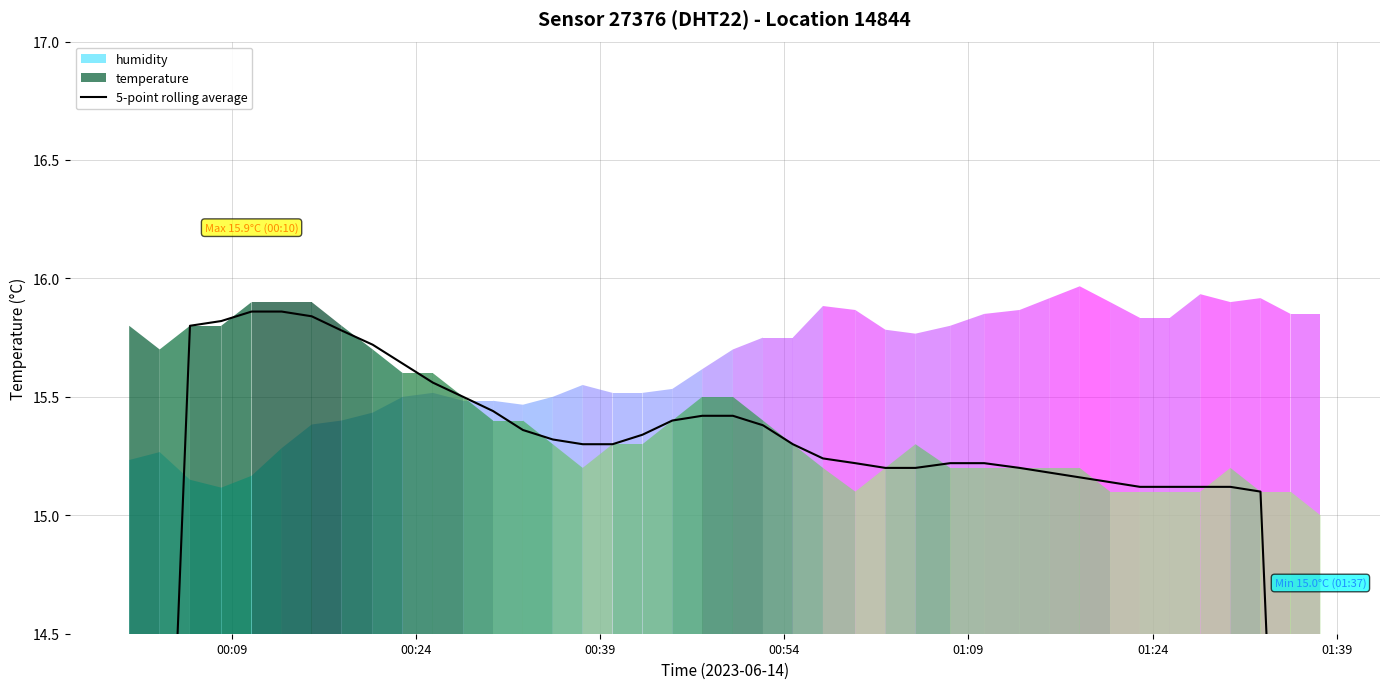

How many data points does each series have?

40